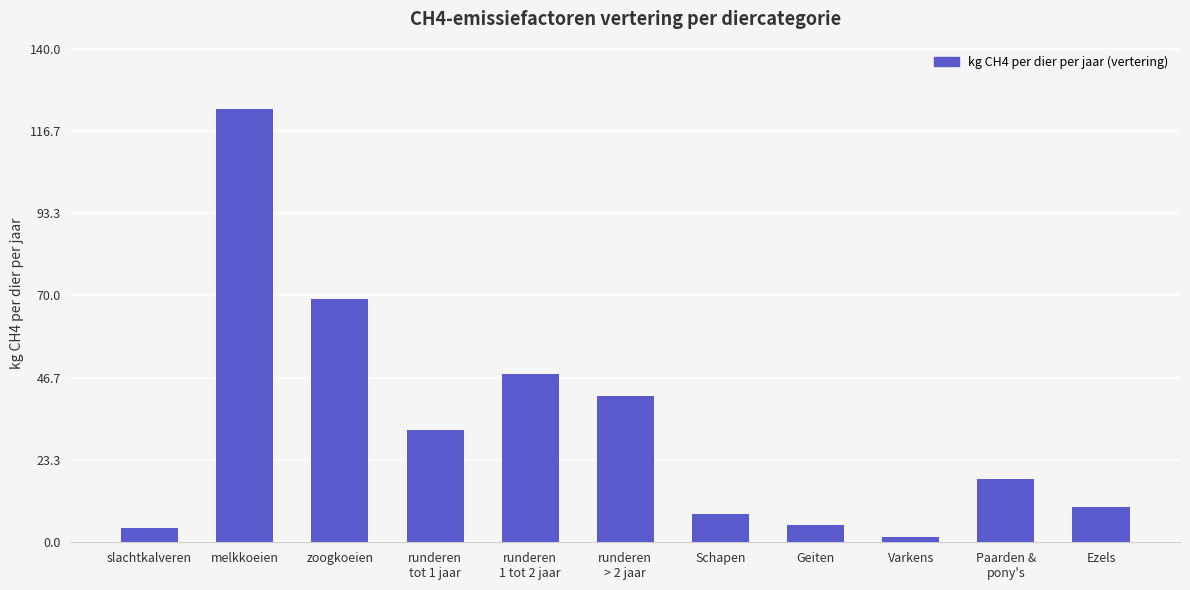

What is the average value?

32.7